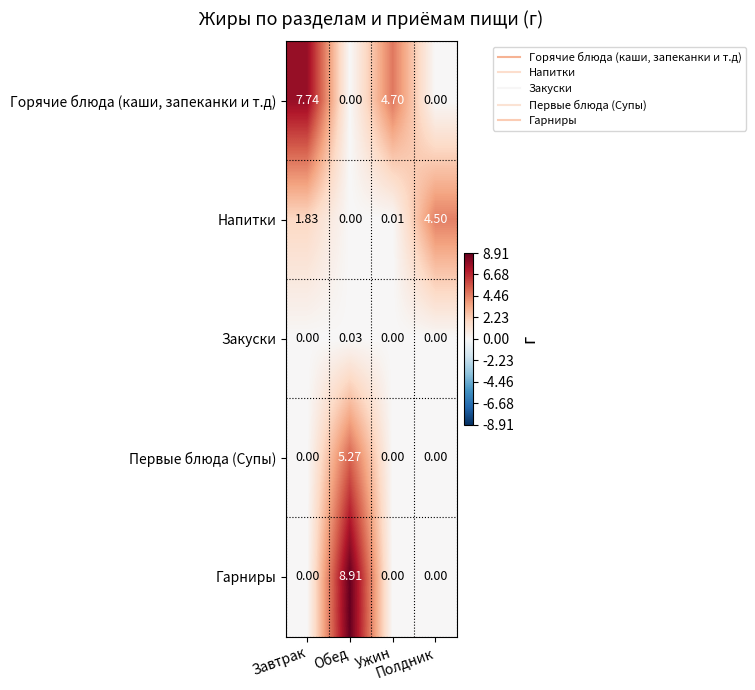

List the series in order of their peak value, highest first.

Гарниры, Горячие блюда (каши, запеканки и т.д), Первые блюда (Супы), Напитки, Закуски